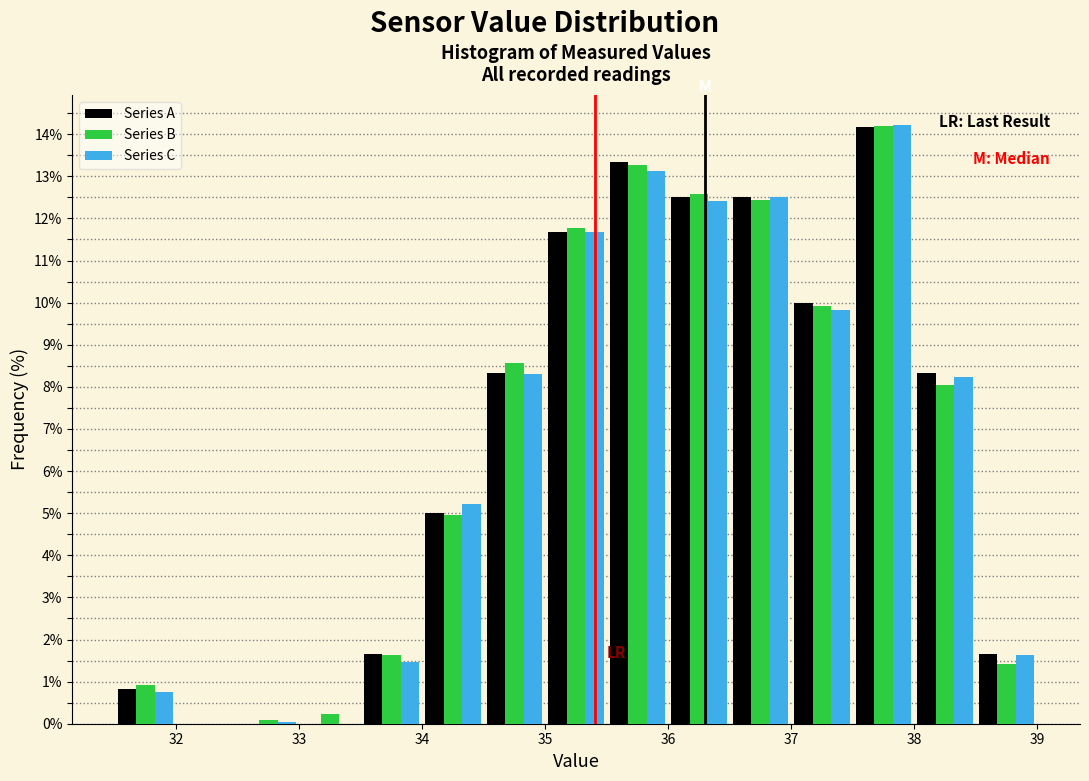

In the Series C series, which range on the x-axis has the tallest bar?

37.5 to 38.0